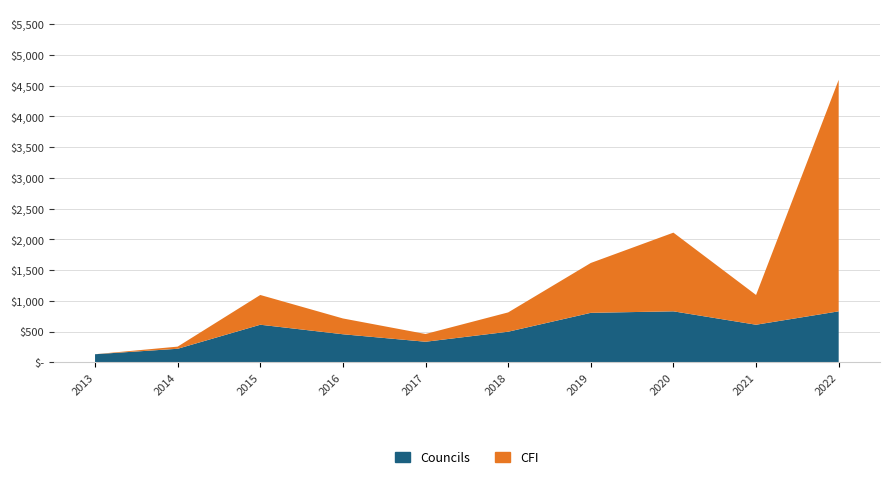

Reading right to left, extract all data points from this chart.

Councils: 2022=828.4	2021=610.5	2020=828.4	2019=804.1	2018=496.9	2017=333.8	2016=455.6	2015=610.5	2014=219.6	2013=130.9
CFI: 2022=3764.0	2021=483.7	2020=1279.3	2019=810.7	2018=314.0	2017=126.1	2016=256.9	2015=483.7	2014=34.9	2013=0.0